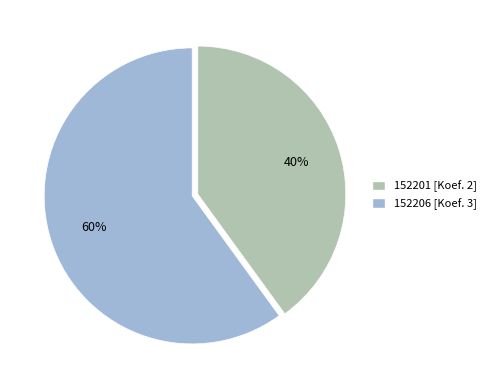

Is the sum of 152206 and 152201 greater than half?

Yes